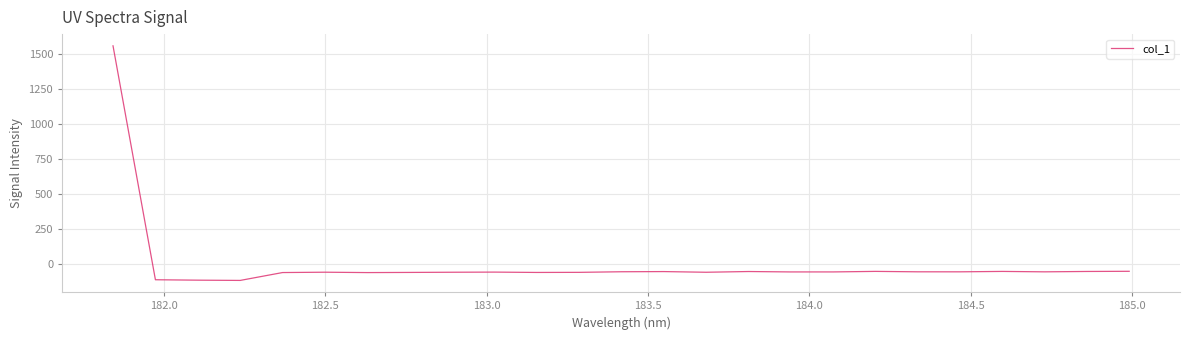

How many negative values are there?

24